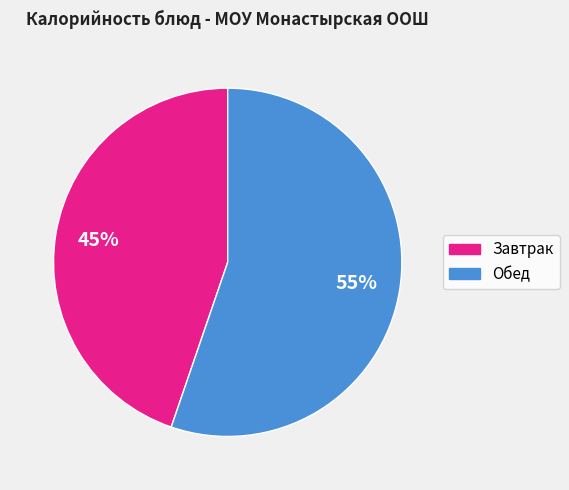

How many segments does this pie chart have?

2